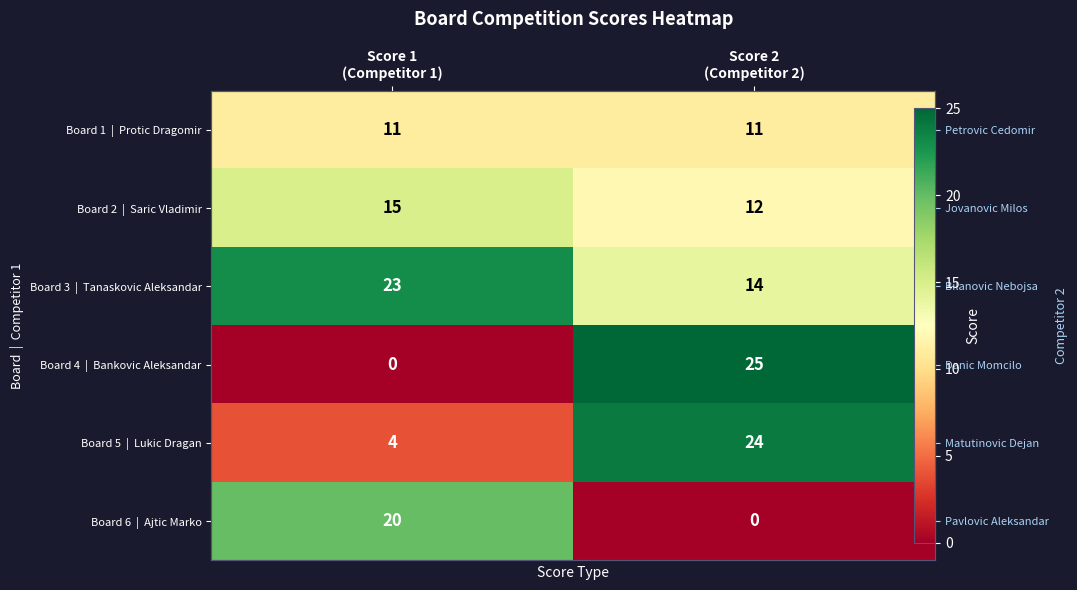

Rank the series at Score 2 (Competitor 2) from lowest to highest value.

Board 6 | Ajtic Marko, Board 1 | Protic Dragomir, Board 2 | Saric Vladimir, Board 3 | Tanaskovic Aleksandar, Board 5 | Lukic Dragan, Board 4 | Bankovic Aleksandar